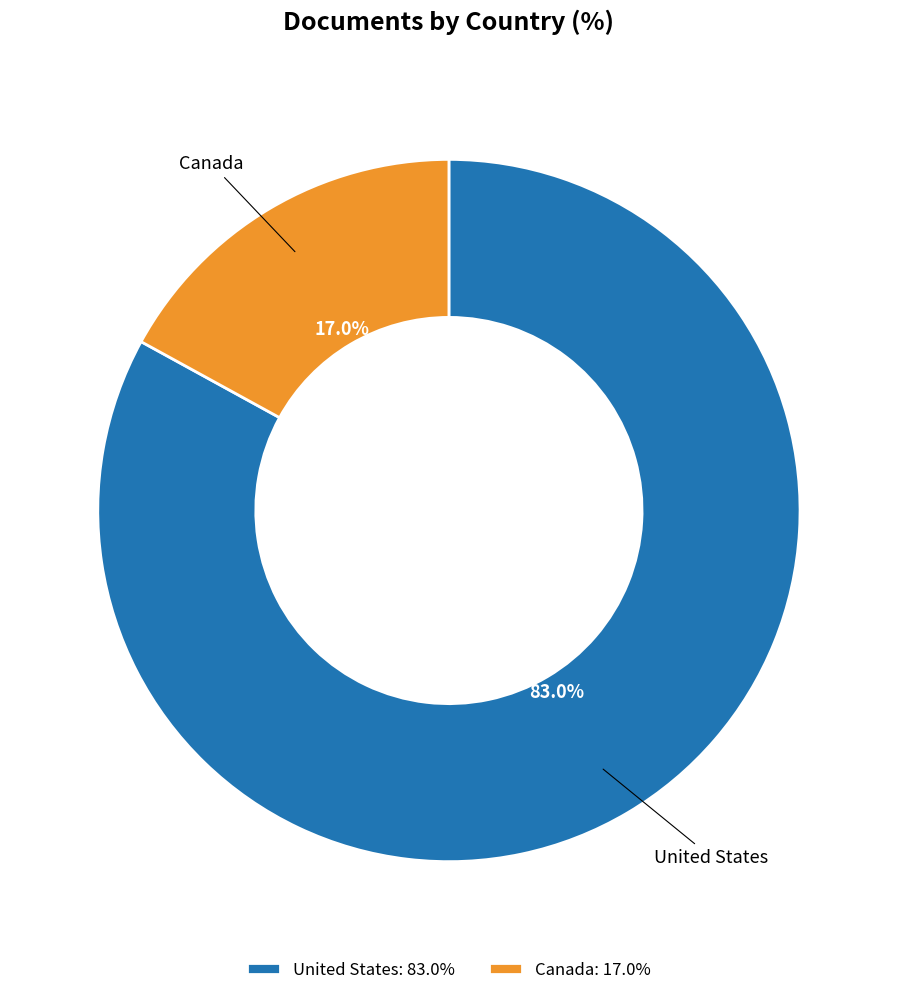

Combined, do United States and Canada account for over 50%?

Yes